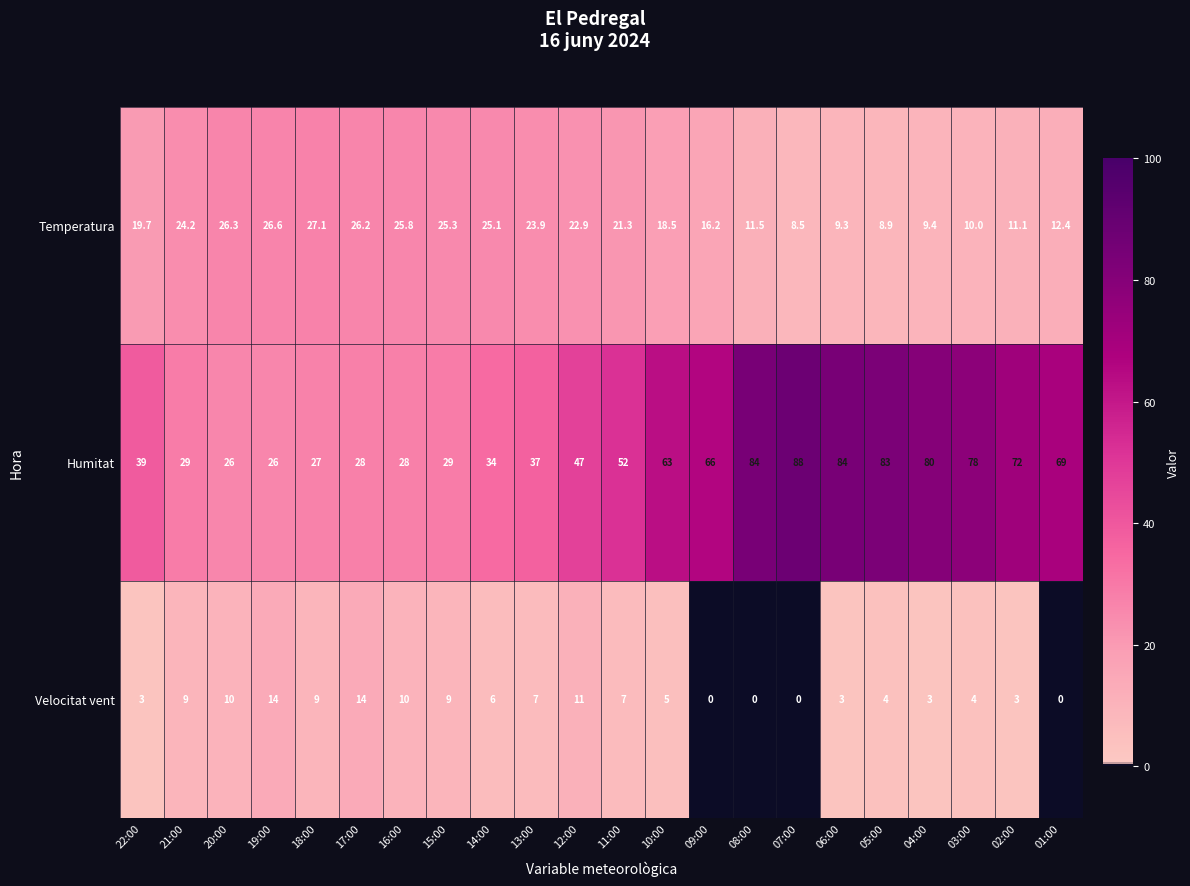

At 06:00, list the series in order from largest to smallest.

Humitat, Temperatura, Velocitat vent